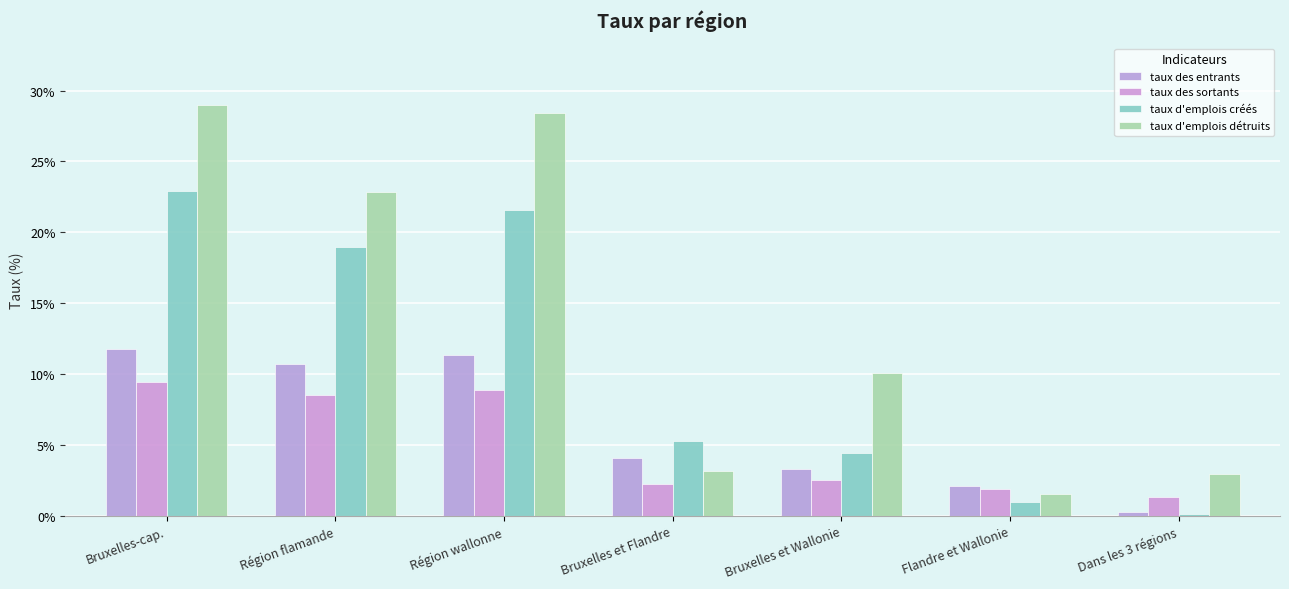

Is the value of taux d'emplois créés at Région wallonne greater than the value of taux des sortants at Dans les 3 régions?

Yes